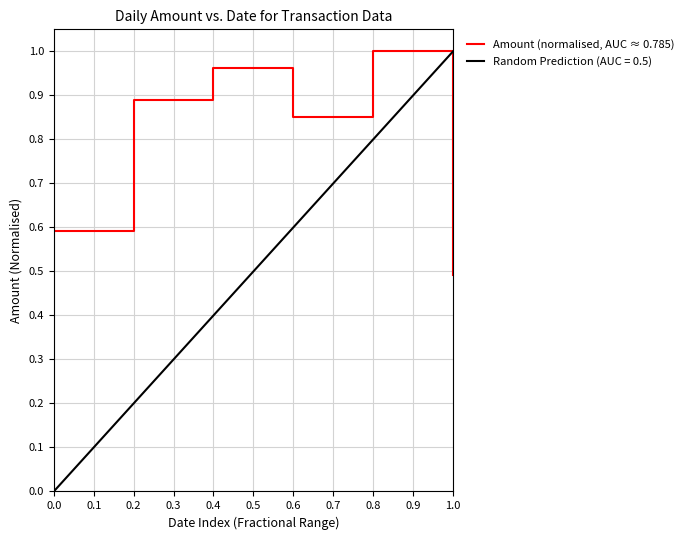

How many points are higher than both their immediate neighbors (excluding endpoints)?

2